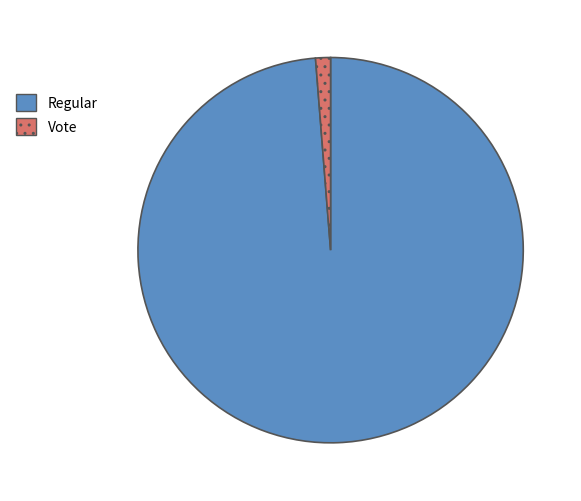

Which slice is the largest?

Regular